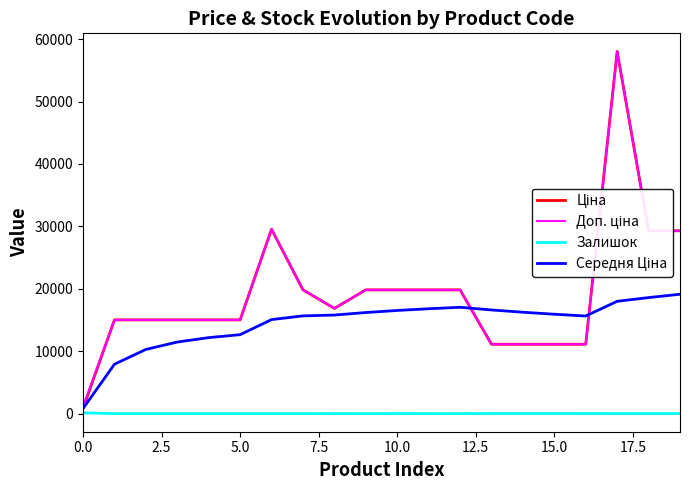

What is the maximum value shown in the chart?

58037.0